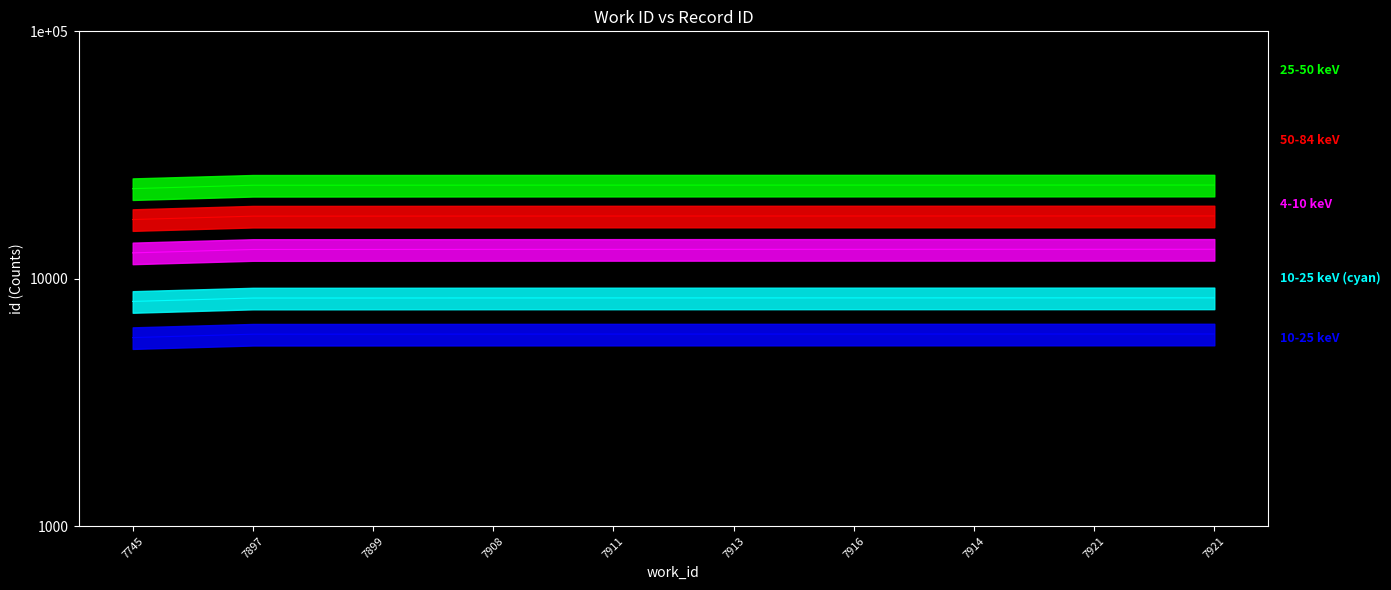

Does the chart have visible grid lines?

No